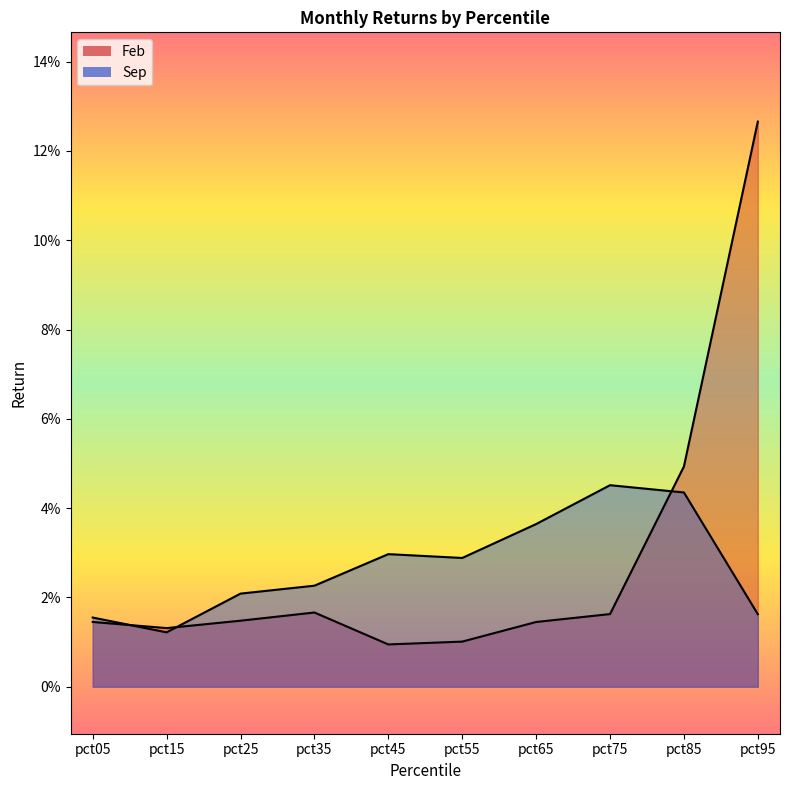

At which category does Sep reach its first local valley?

pct15